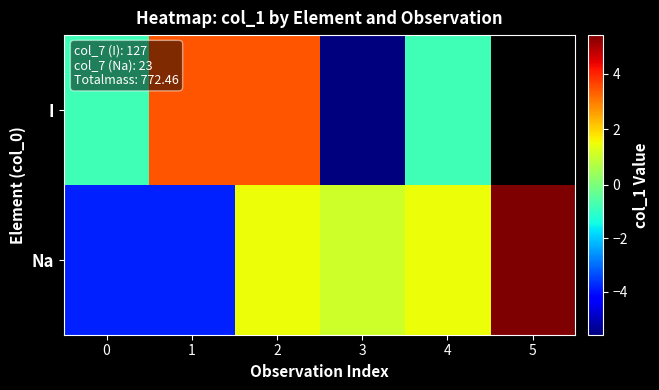

Rank the series by their maximum value, from highest to lowest.

Na, I